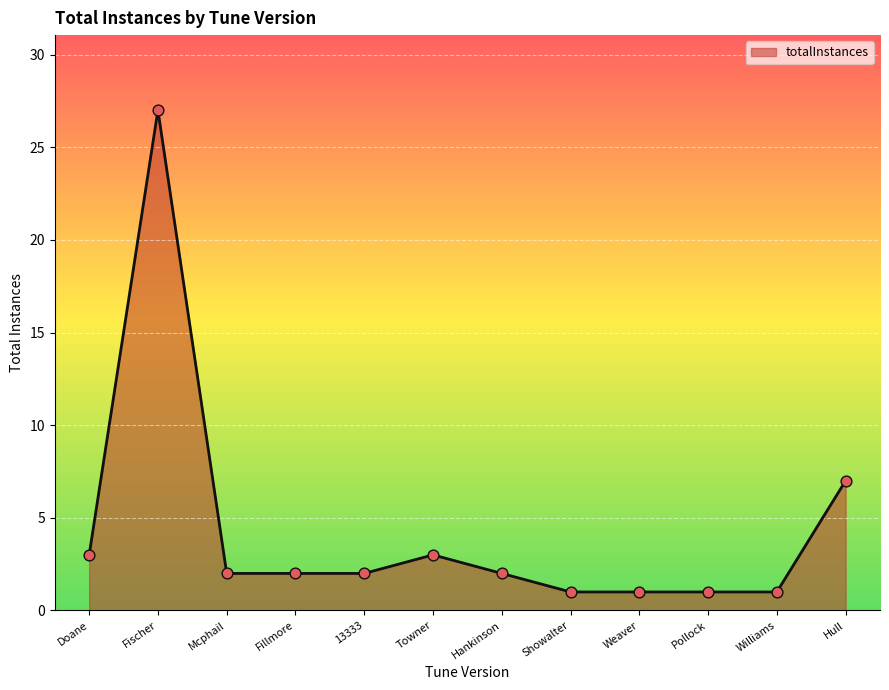

Approximately how many times larger is the value at Hull compared to Hankinson?

3.5